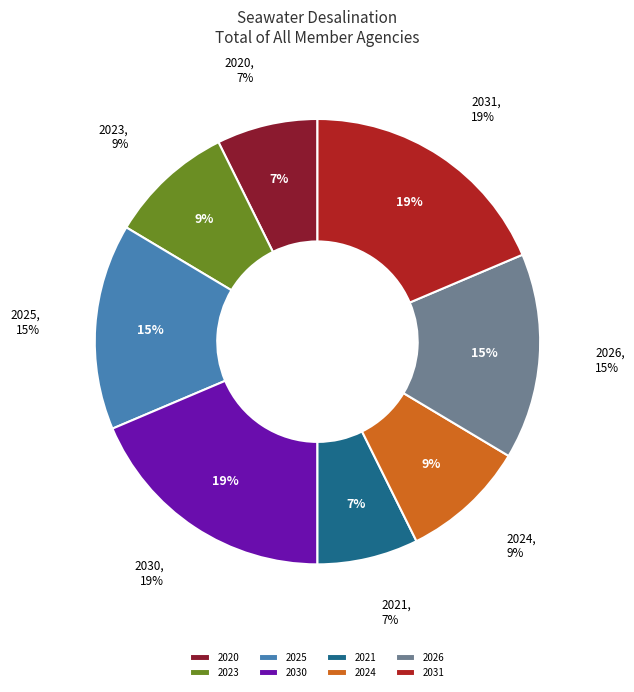

The 2020 slice represents 7% of the pie. True or false?

True